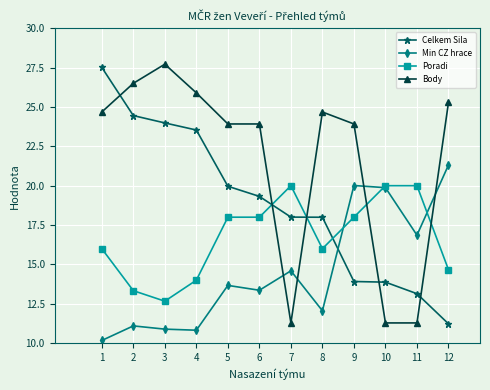

True or false: Min CZ hrace has more than 2 points higher than both neighbors.

True